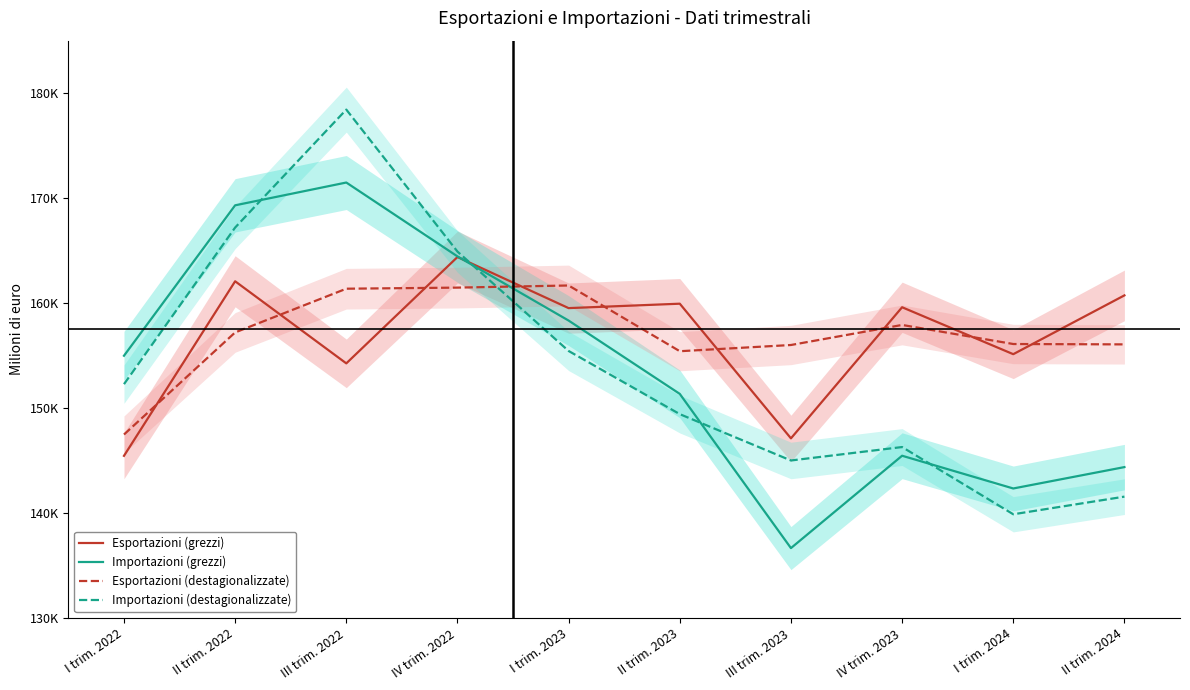

At which label does Esportazioni (destagionalizzate) reach its peak?

I trim. 2023